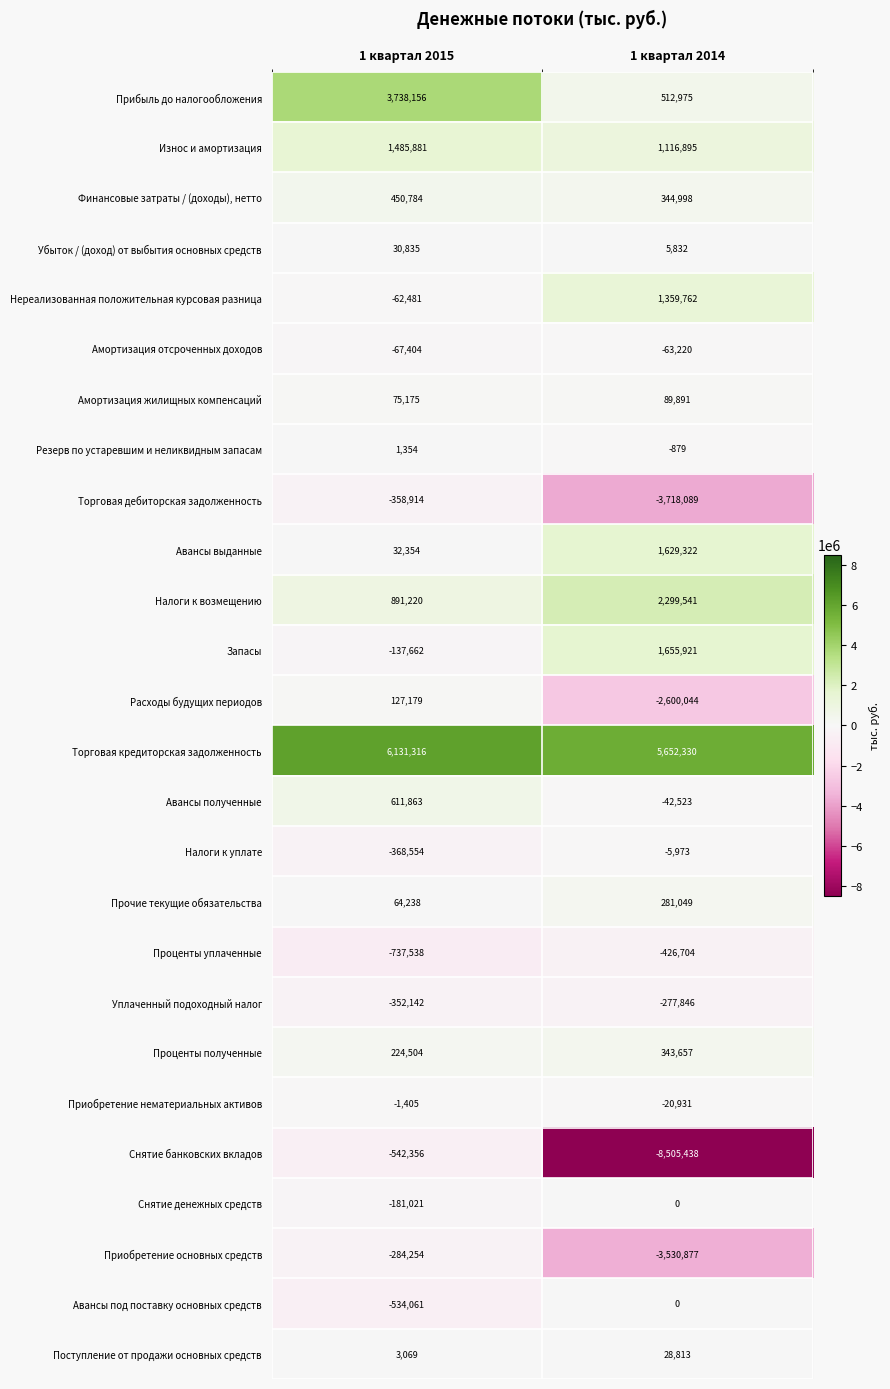

Between 1 квартал 2015 and 1 квартал 2014, which series saw the biggest shift?

Снятие банковских вкладов